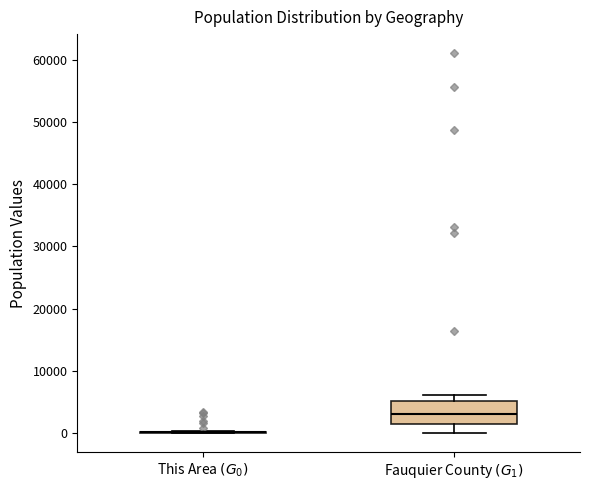

Which box is the tallest, from its lower edge to its upper edge?

Fauquier County $(G_1)$